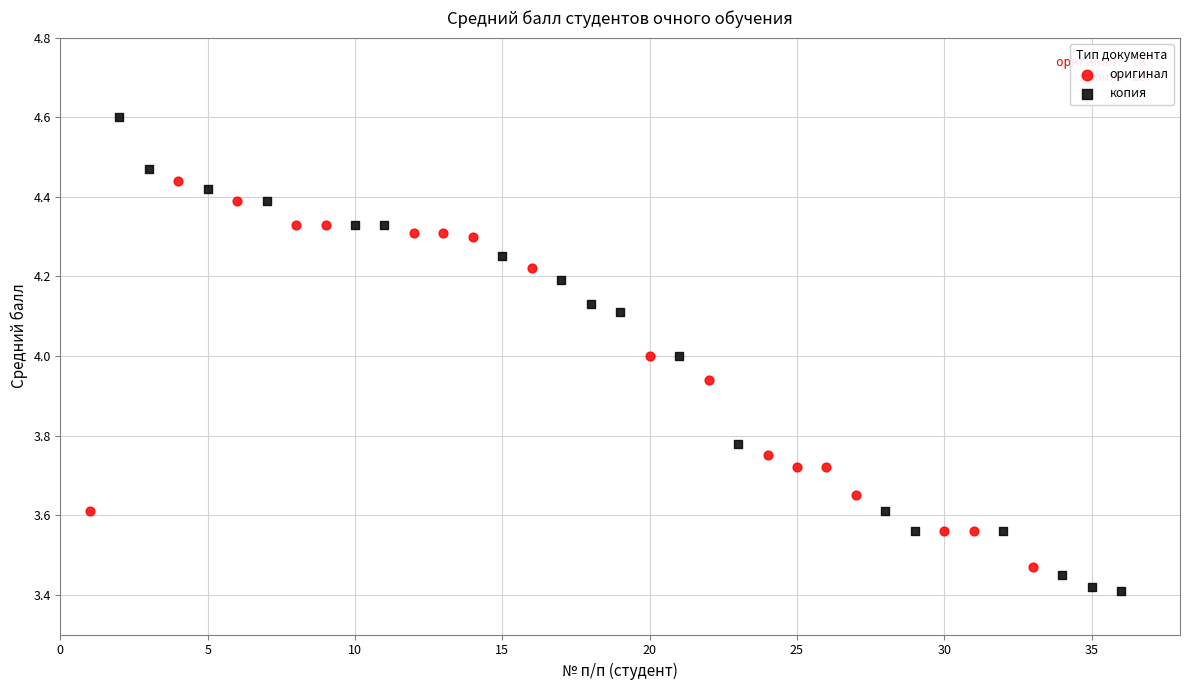

Which series has the widest spread of Y values?

копия